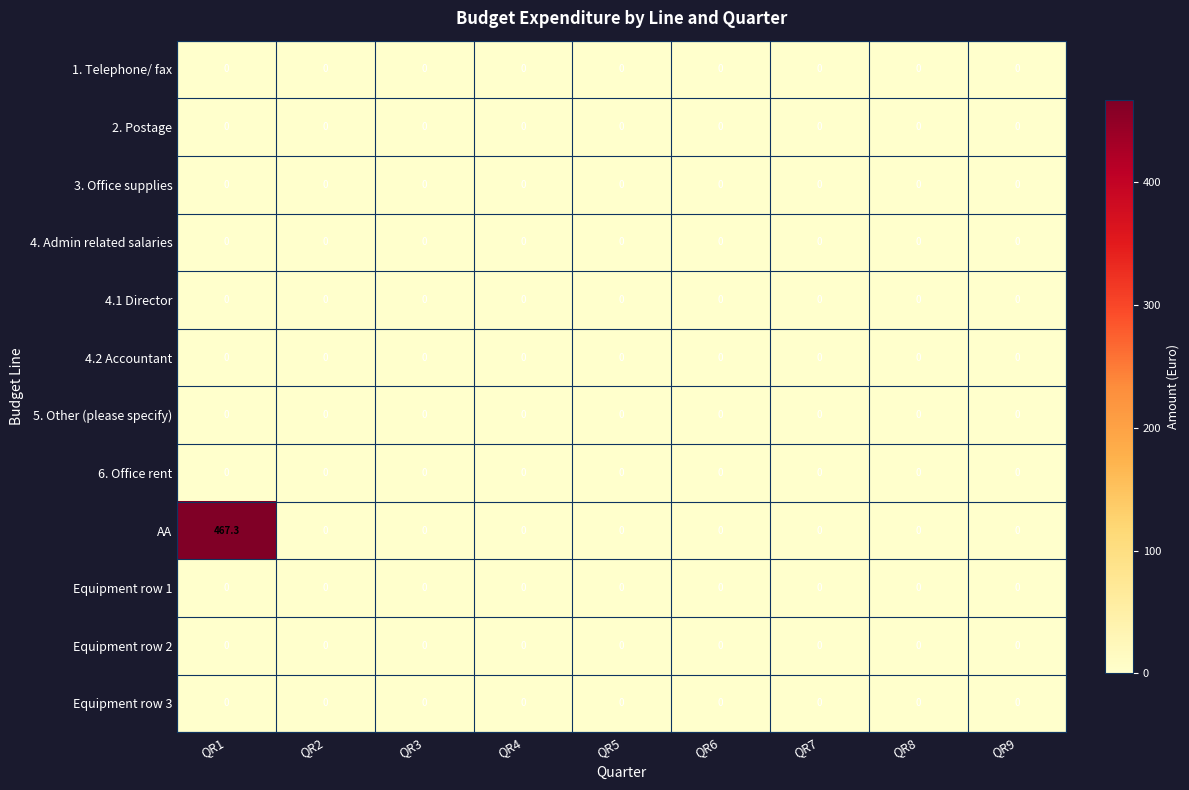

At which category is the sum across all series the highest?

QR1